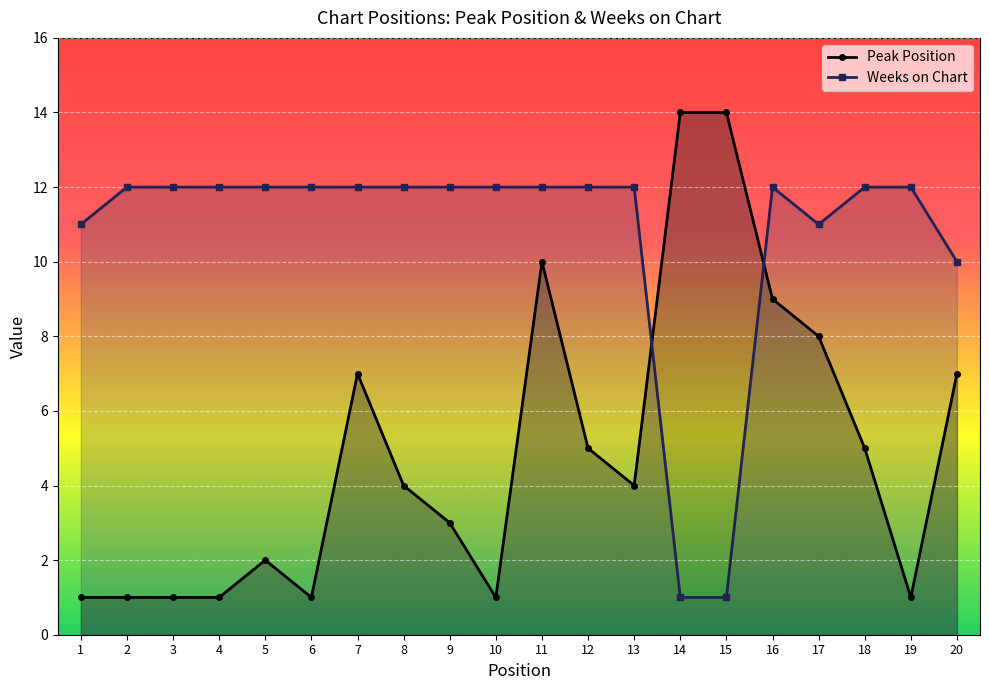

Reading left to right, extract all data points from this chart.

Peak Position: 1=1	2=1	3=1	4=1	5=2	6=1	7=7	8=4	9=3	10=1	11=10	12=5	13=4	14=14	15=14	16=9	17=8	18=5	19=1	20=7
Weeks on Chart: 1=11	2=12	3=12	4=12	5=12	6=12	7=12	8=12	9=12	10=12	11=12	12=12	13=12	14=1	15=1	16=12	17=11	18=12	19=12	20=10